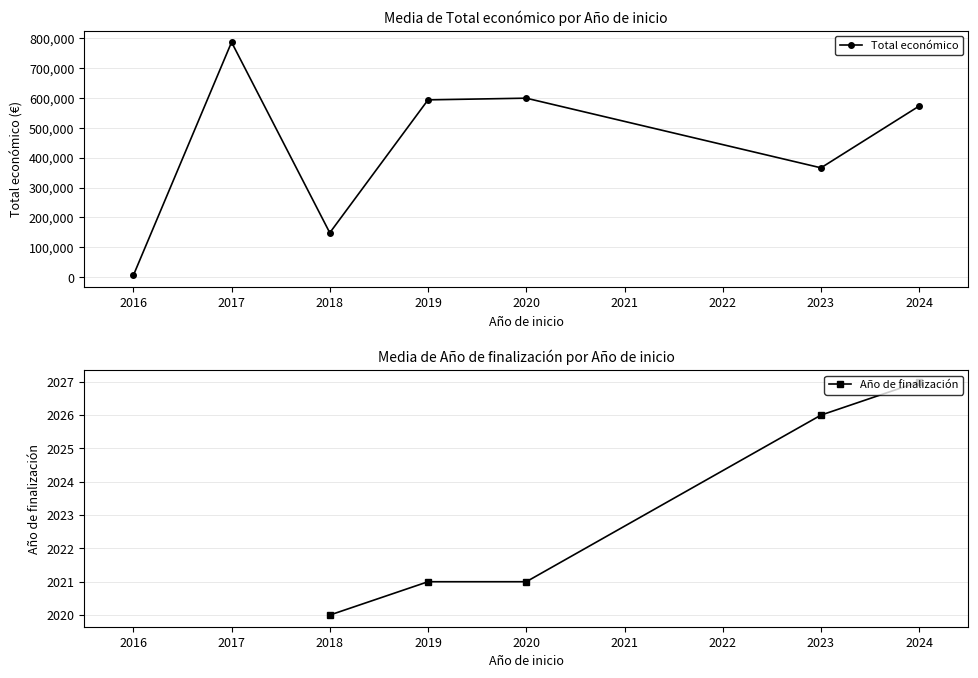

True or false: Año de finalización has more than 1 interior local peaks.

False